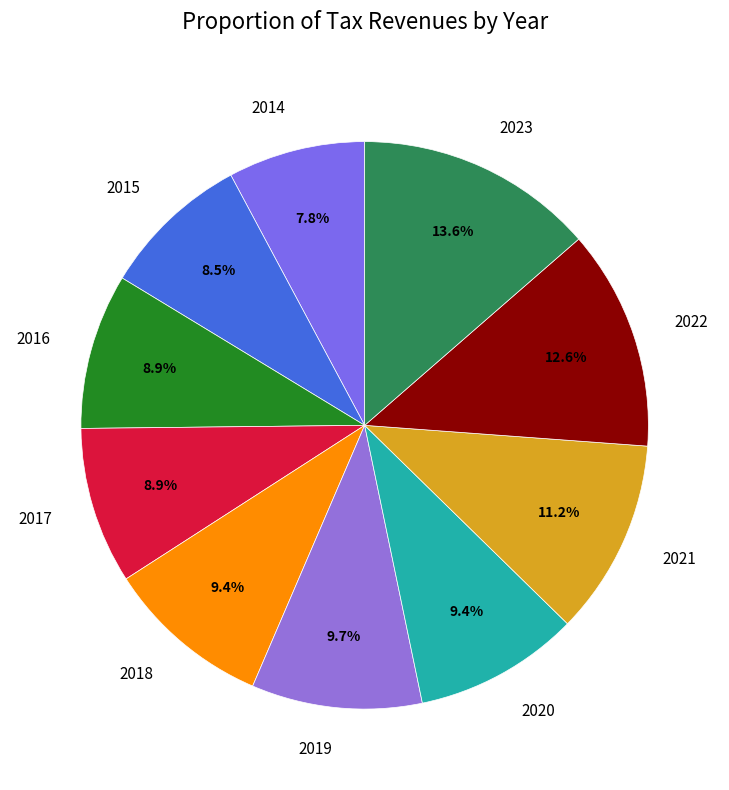

How many segments does this pie chart have?

10